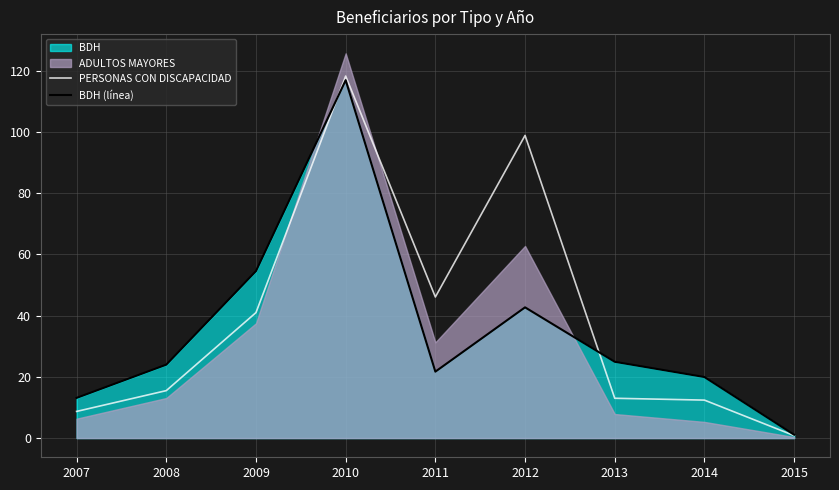

How many lines are shown in the chart?

2